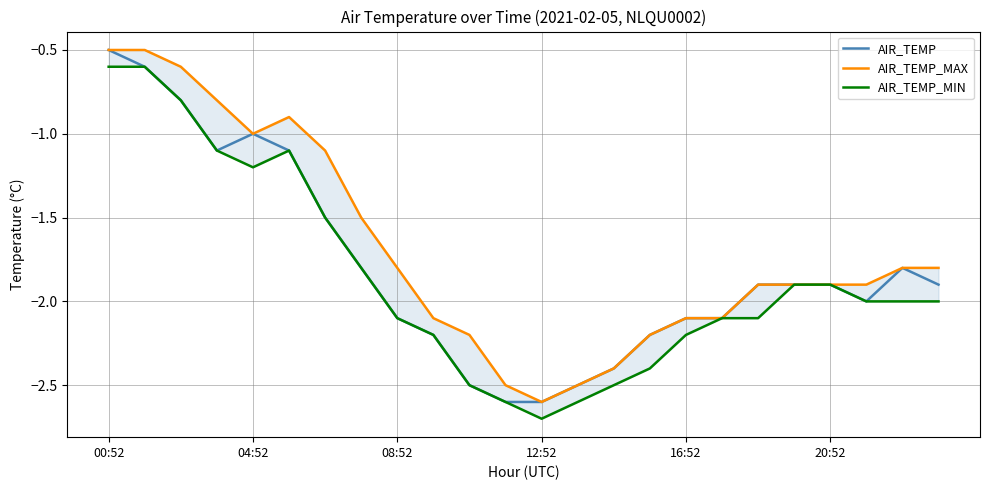

What is the minimum value for AIR_TEMP?

-2.6